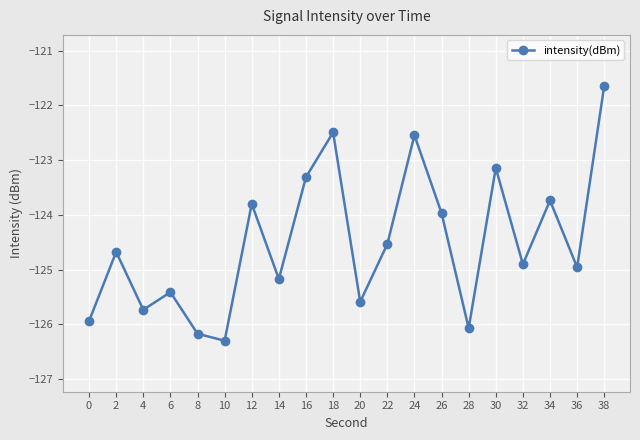

What is the change in value from 26 to 38?

+2.3